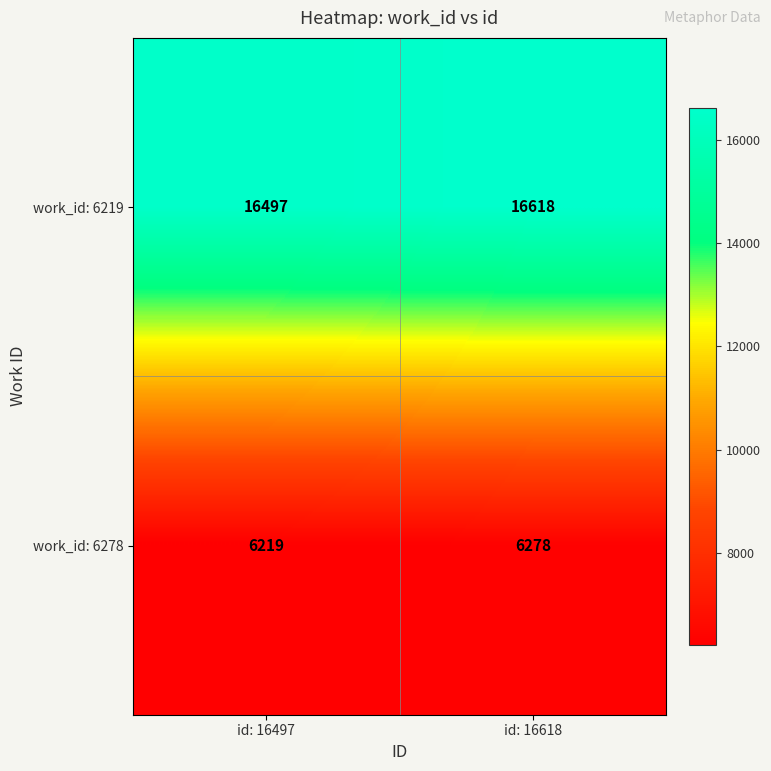

What is the sum of the work_id: 6219 values at id: 16497 and id: 16618?

33115